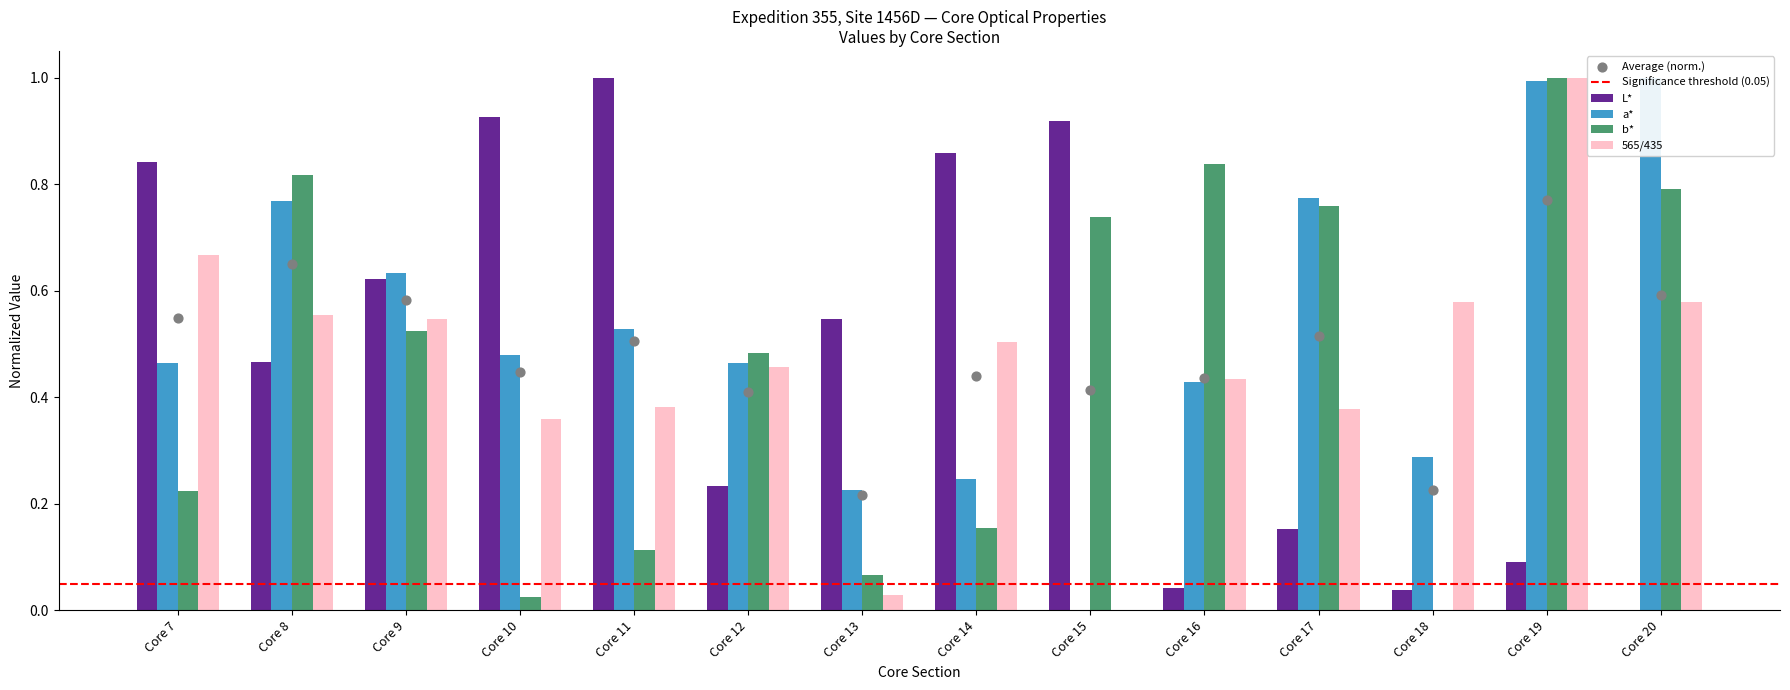

At how many categories does at least one series exceed 0?

14